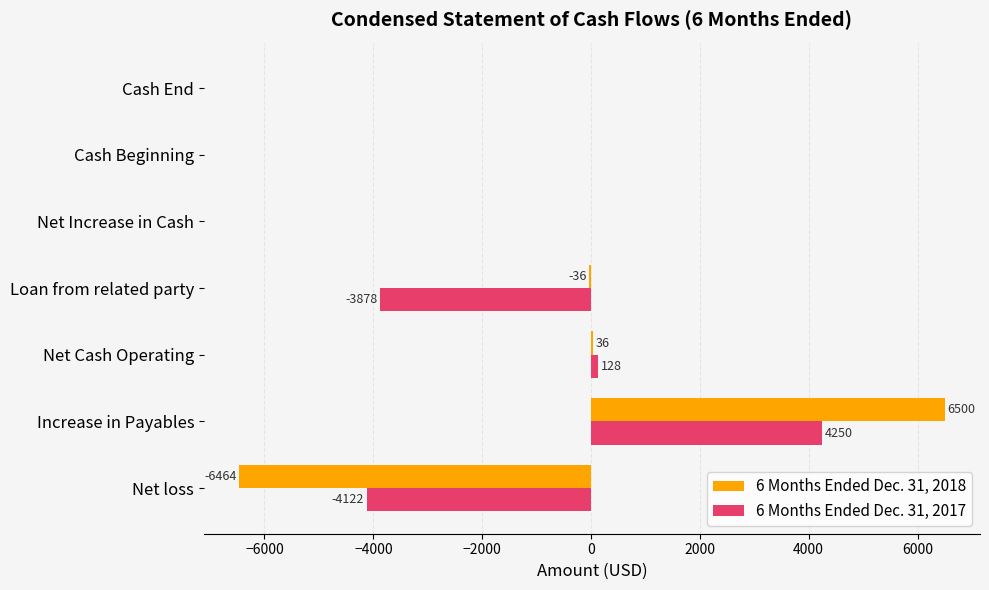

The value of 6 Months Ended Dec. 31, 2017 at Cash End is 0. True or false?

True